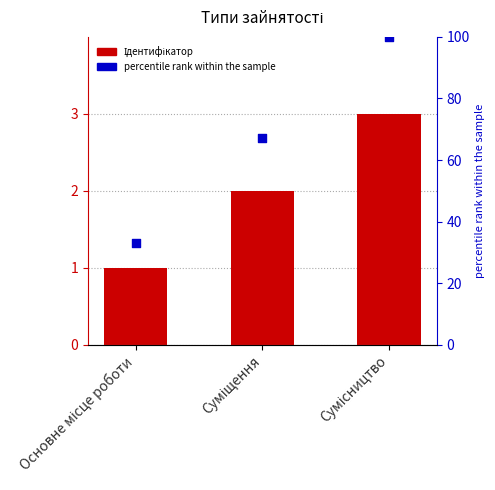

Which series reaches the maximum Y coordinate?

percentile rank within the sample